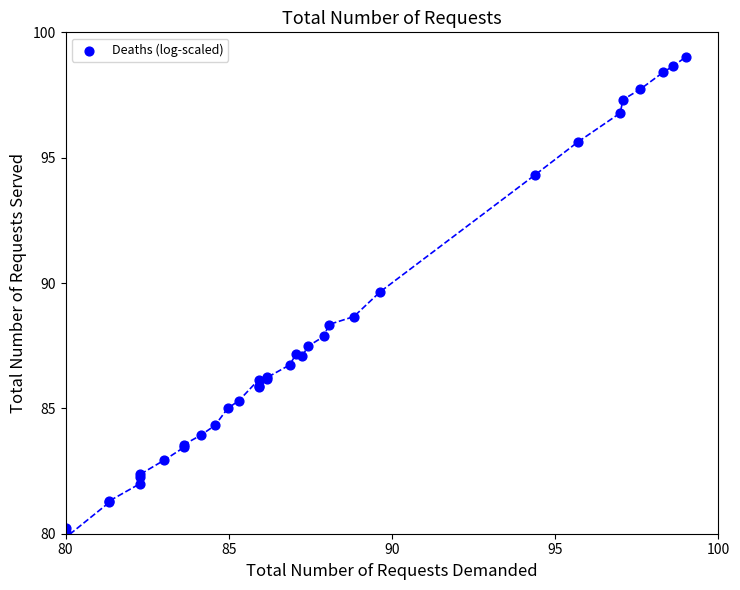

What Y value in the scatter plot is closest to 89?

88.7